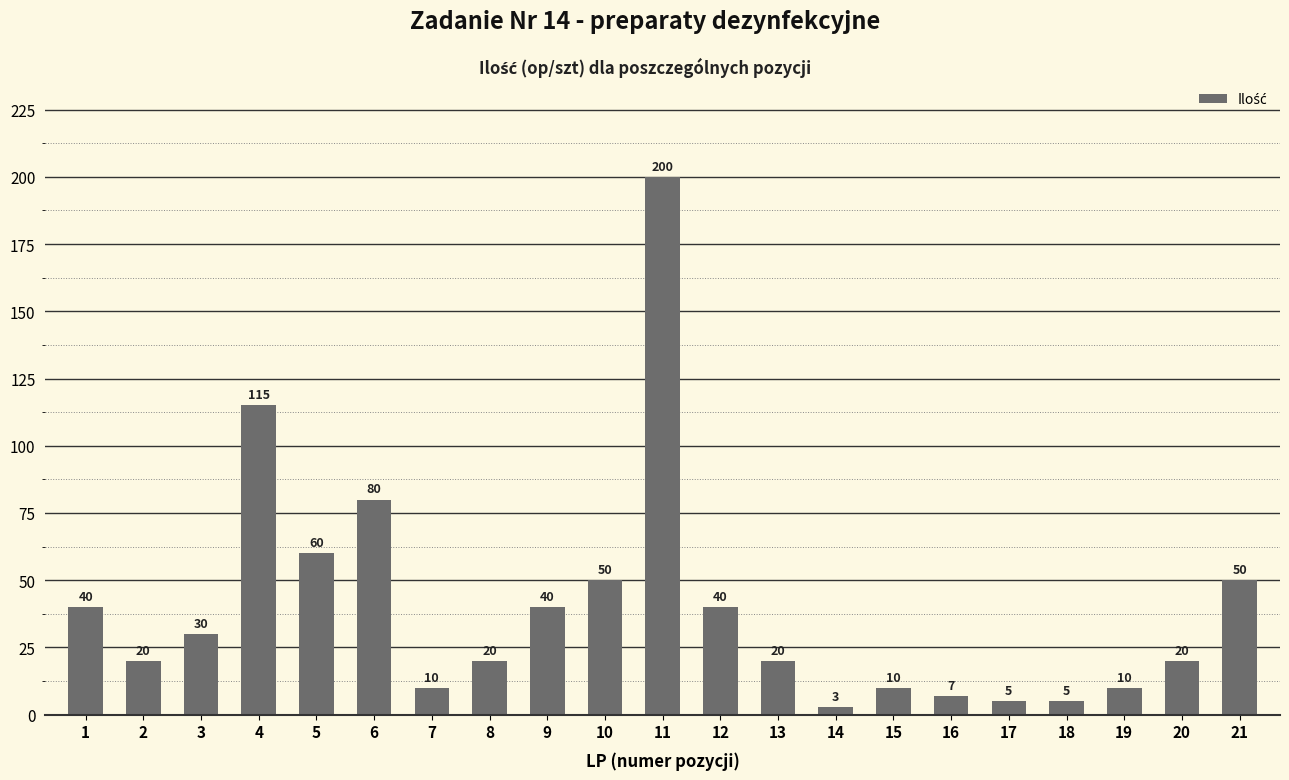

How many bars are there in total?

21